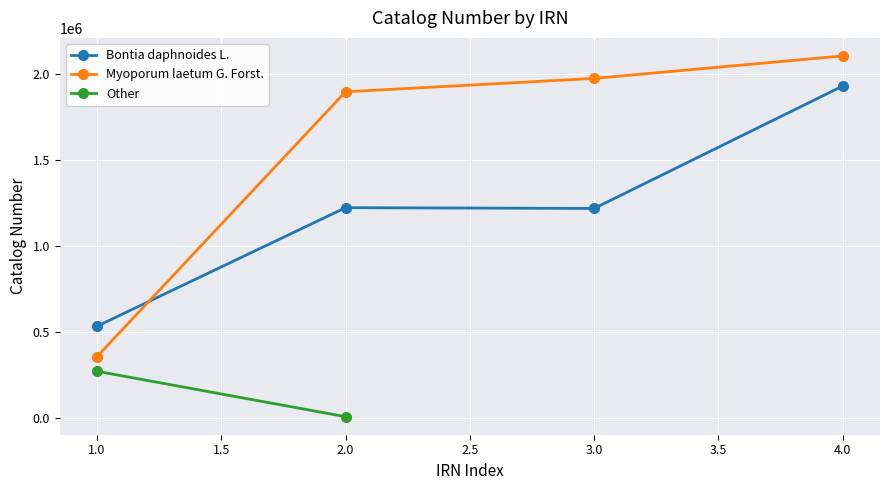

True or false: Bontia daphnoides L. has more than 0 points higher than both neighbors.

True